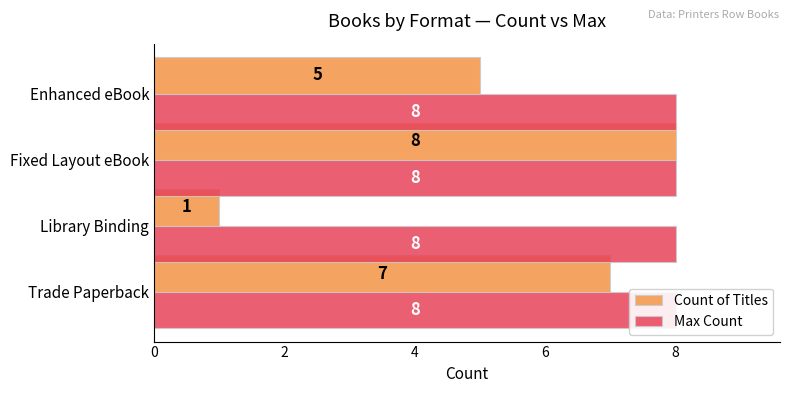

Which has a higher value, Fixed Layout eBook or Trade Paperback?

Fixed Layout eBook